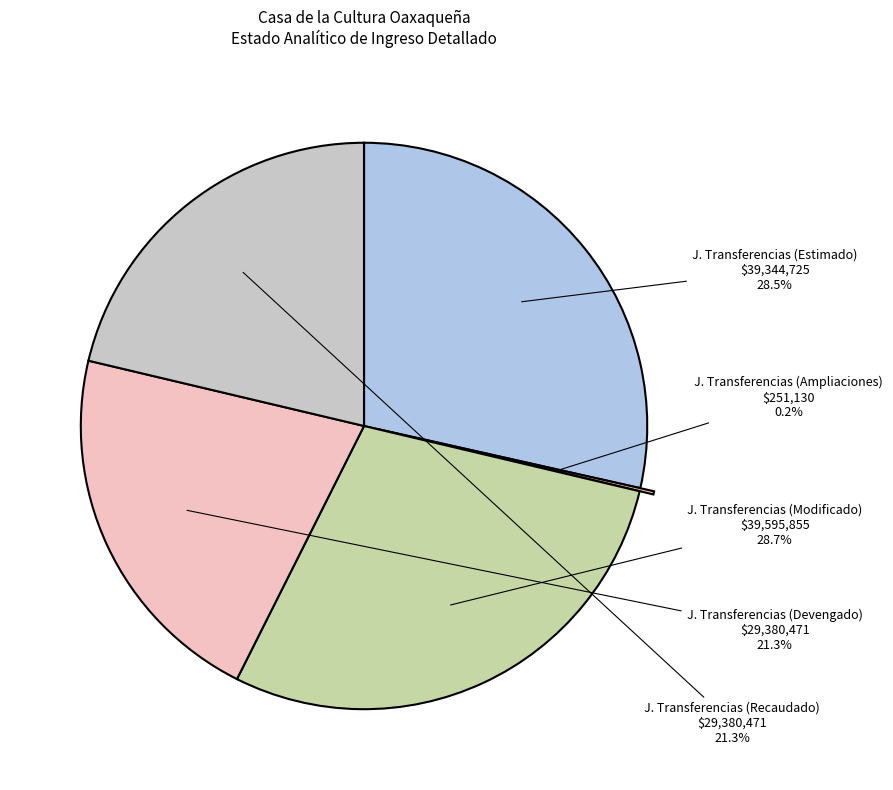

Between J. Transferencias (Estimado) and J. Transferencias (Recaudado), which is larger?

J. Transferencias (Estimado)